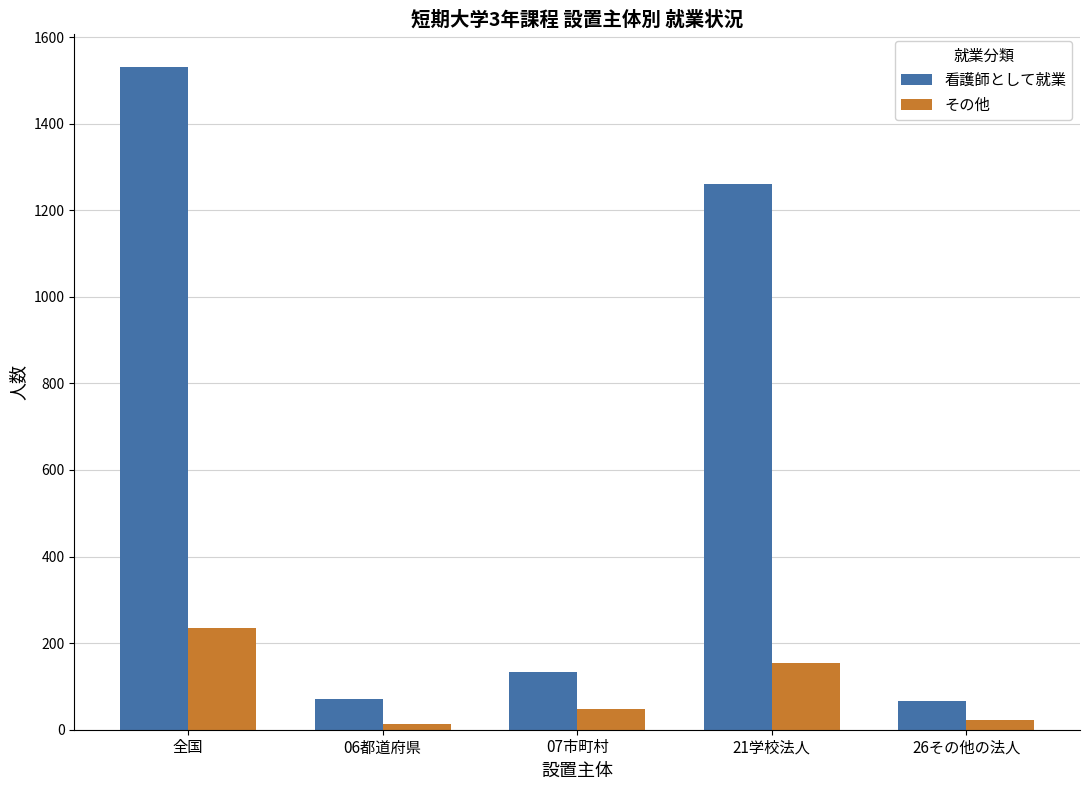

Are the bars grouped side by side (vs. stacked)?

Yes